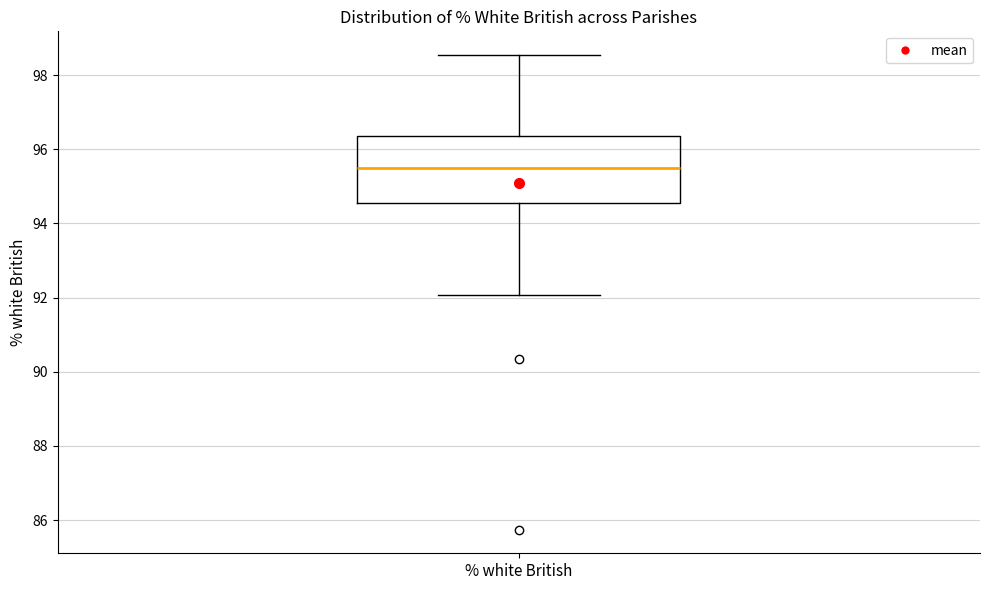

Where does the upper whisker of the box for % white British end on the y-axis? The values are not printed on the chart, so give them approximately, as read against the axis.

98.6